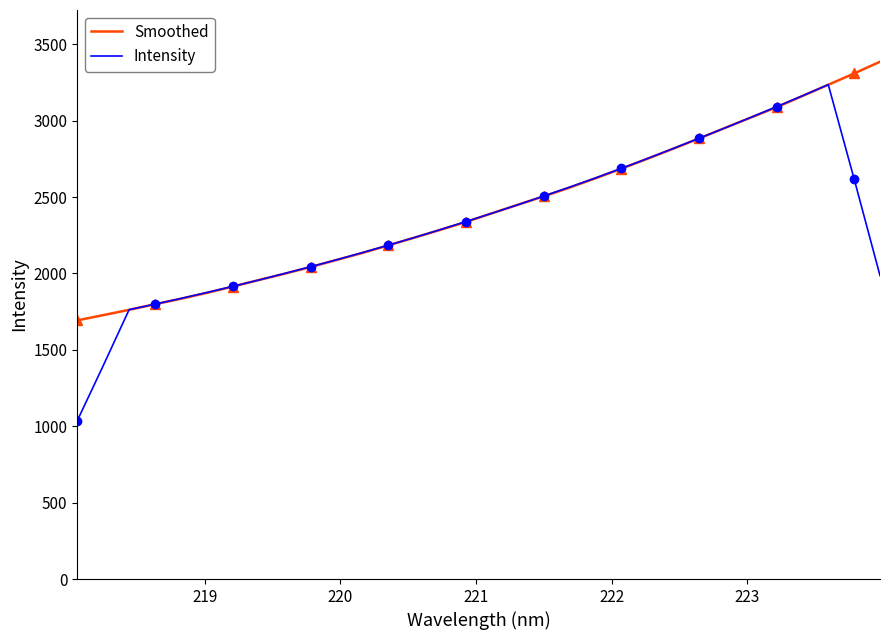

Is the value of Smoothed at 219 greater than the value of Intensity at 8?

No